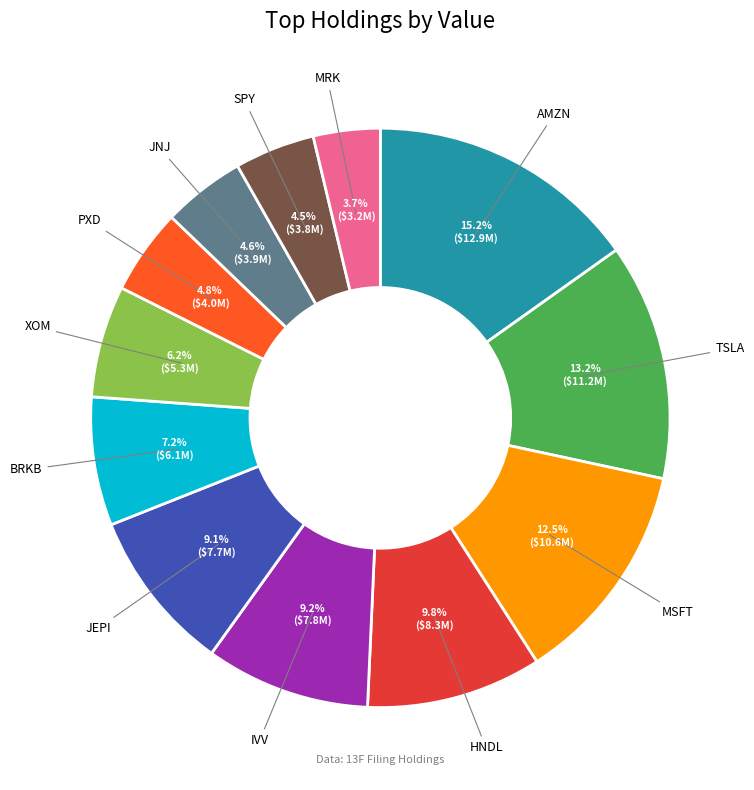

Is there any slice that represents more than half of the pie?

No